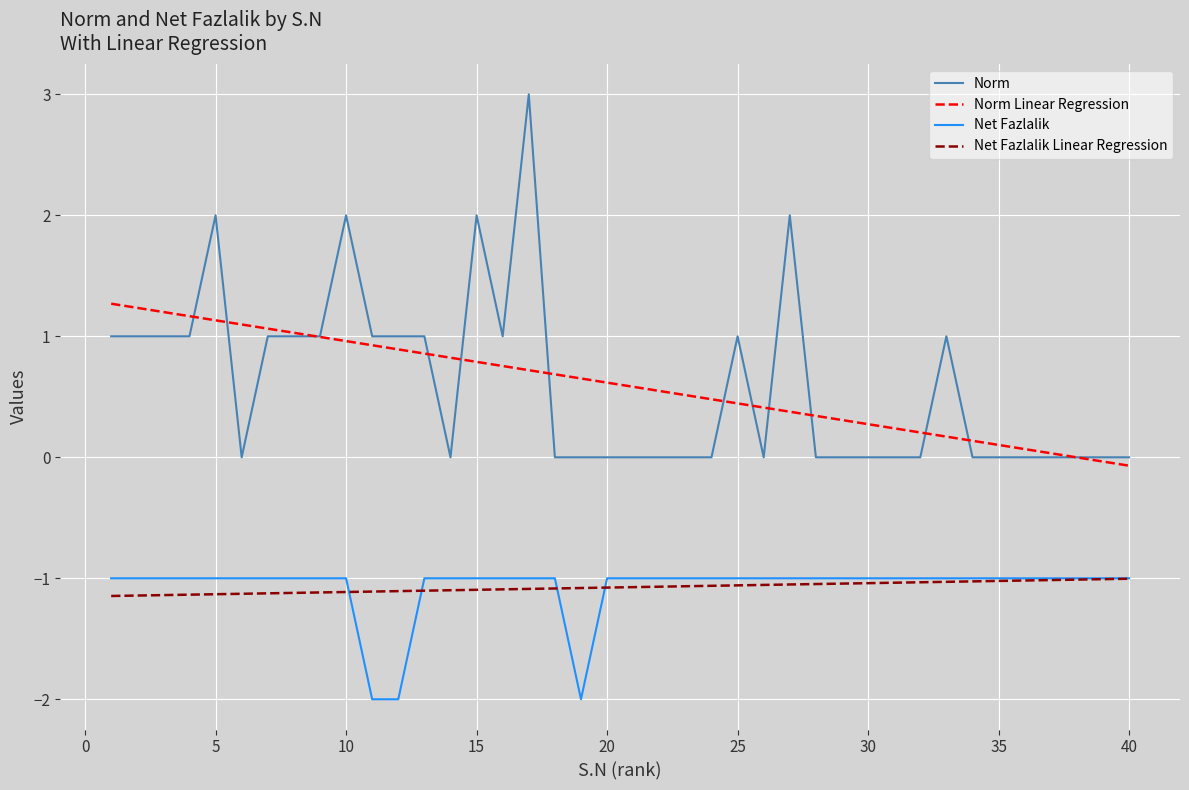

True or false: Norm and Net Fazlalik intersect in this chart.

False